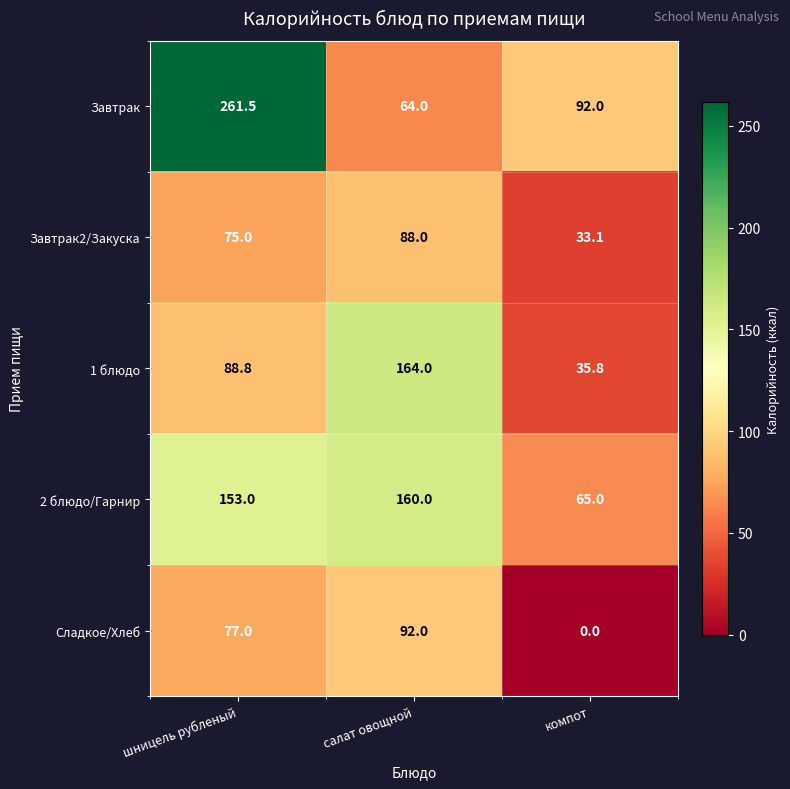

How many data points does each series have?

3